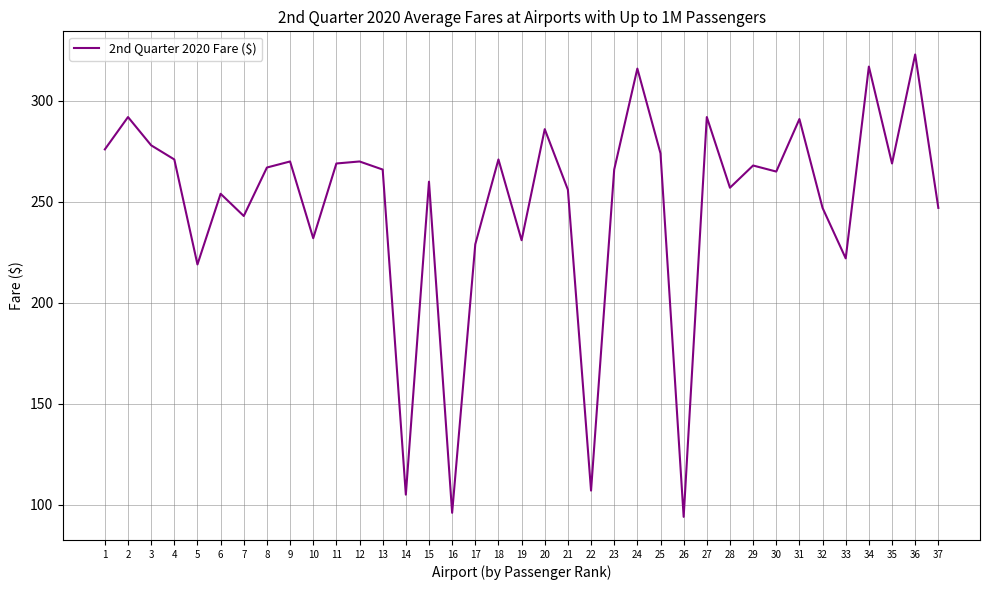

Between 32 and 20, which is larger?

20